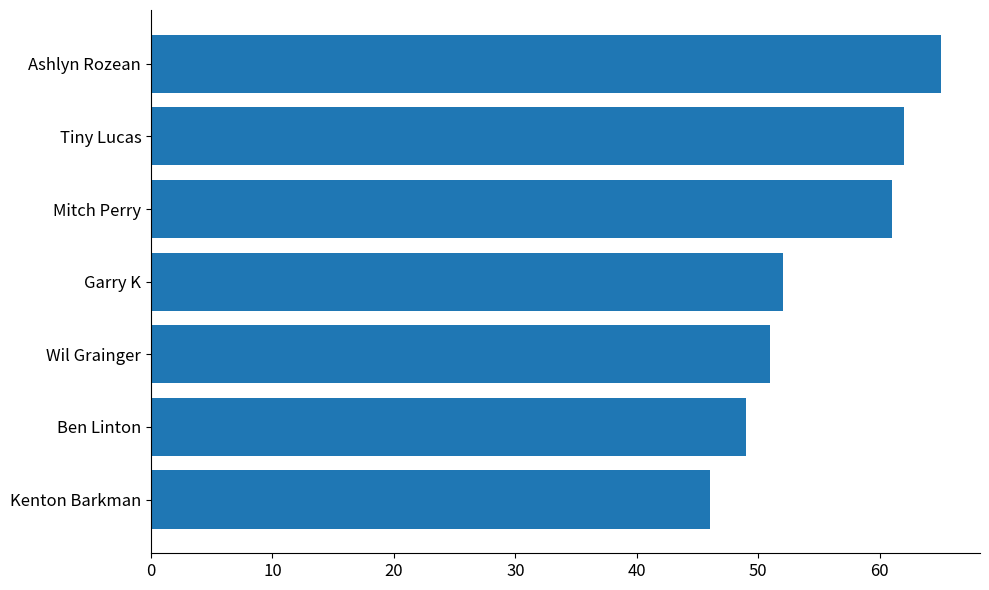

List the labels in order of value, smallest first.

Kenton Barkman, Ben Linton, Wil Grainger, Garry K, Mitch Perry, Tiny Lucas, Ashlyn Rozean